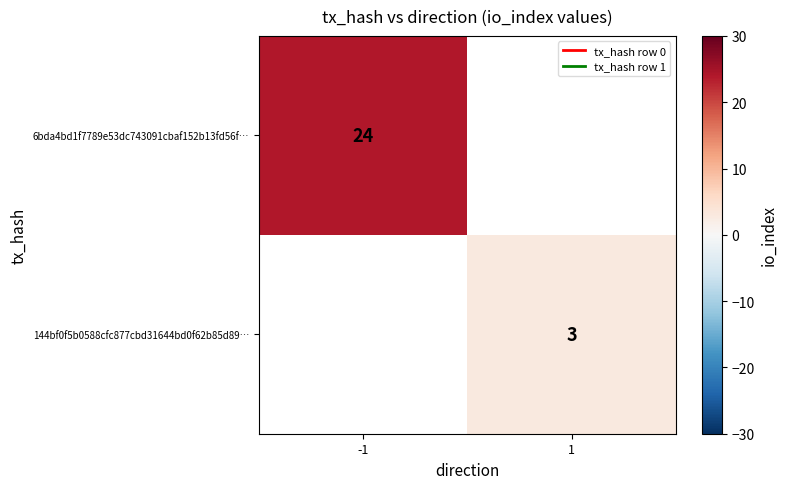

What is the greatest value displayed?

24.0